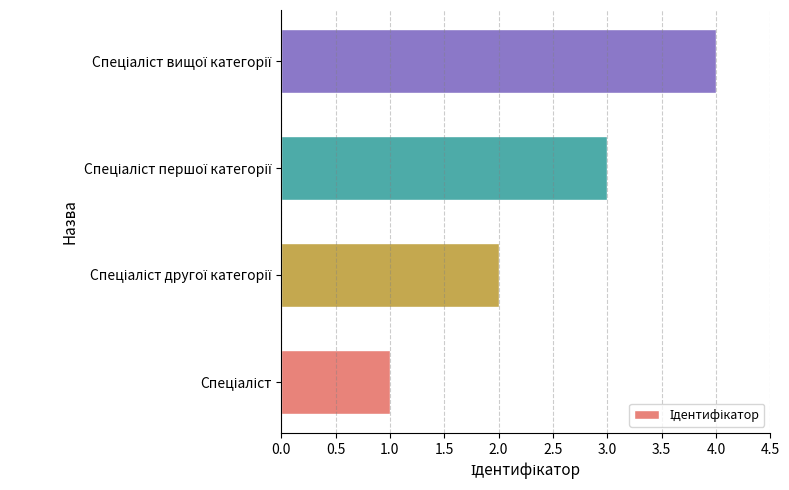

What is the greatest value displayed?

4